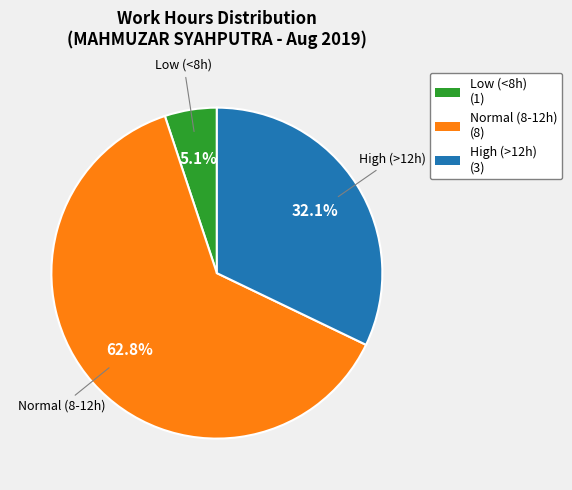

How many segments does this pie chart have?

3